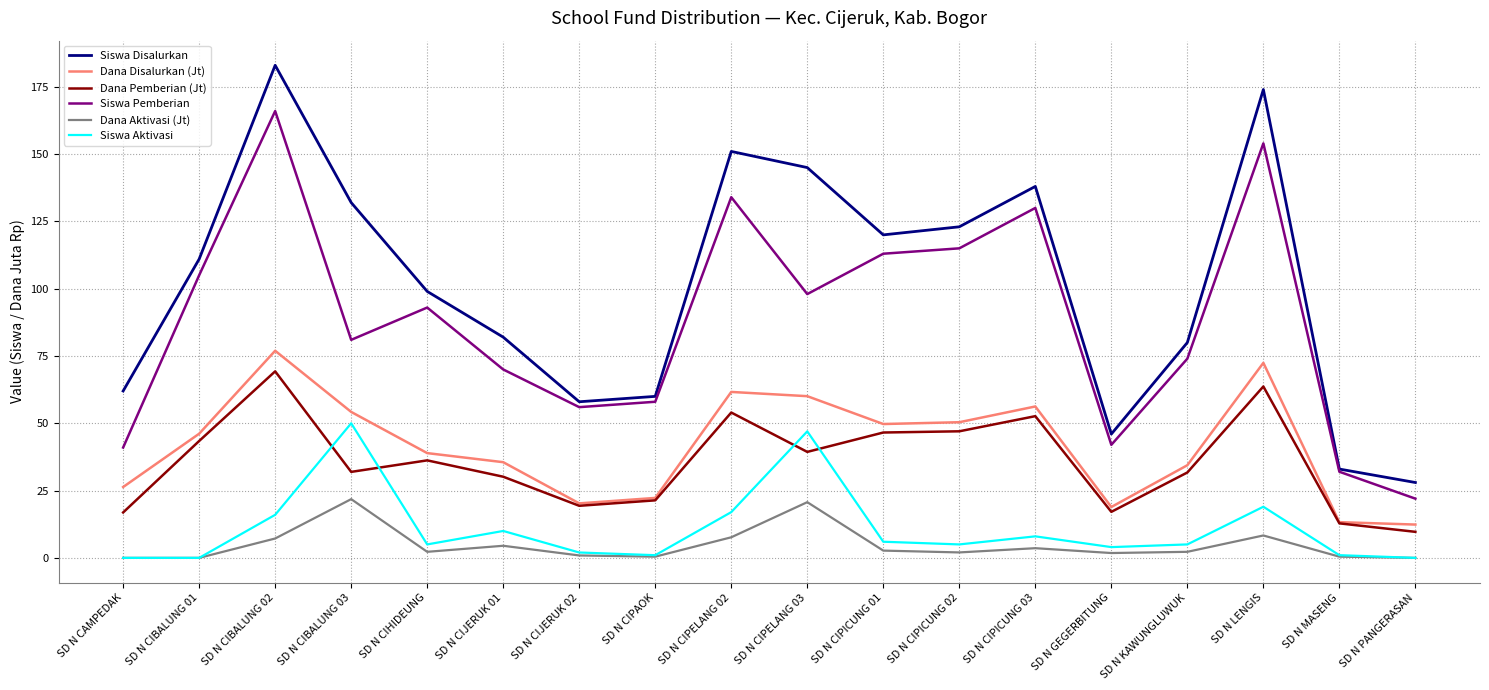

Count the number of data series in this chart.

6